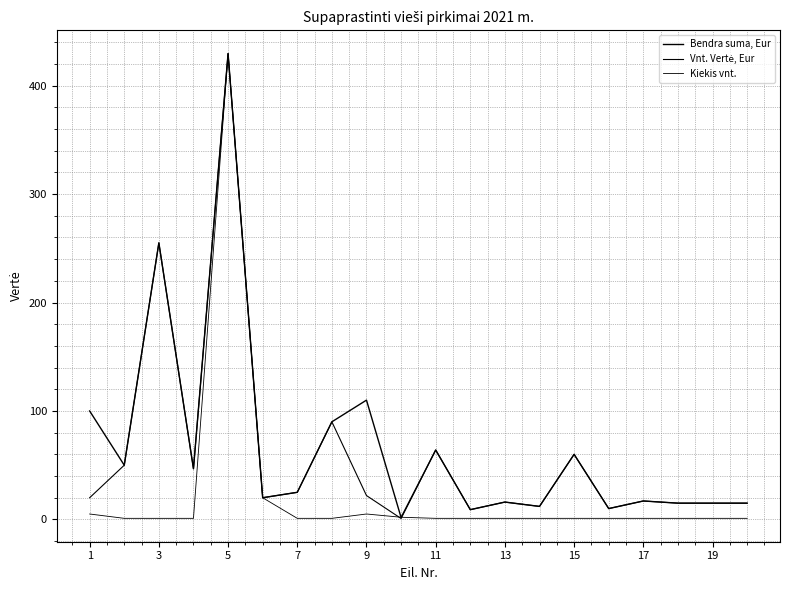

Which category has the highest value in the Kiekis vnt. series?

5